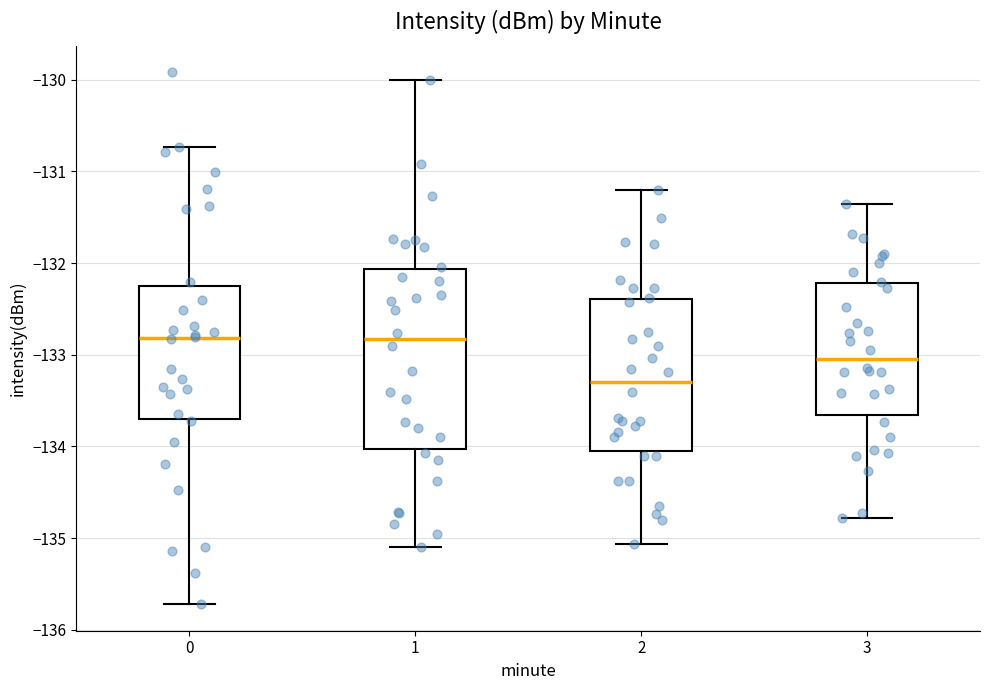

Which box has the lowest median line?

2